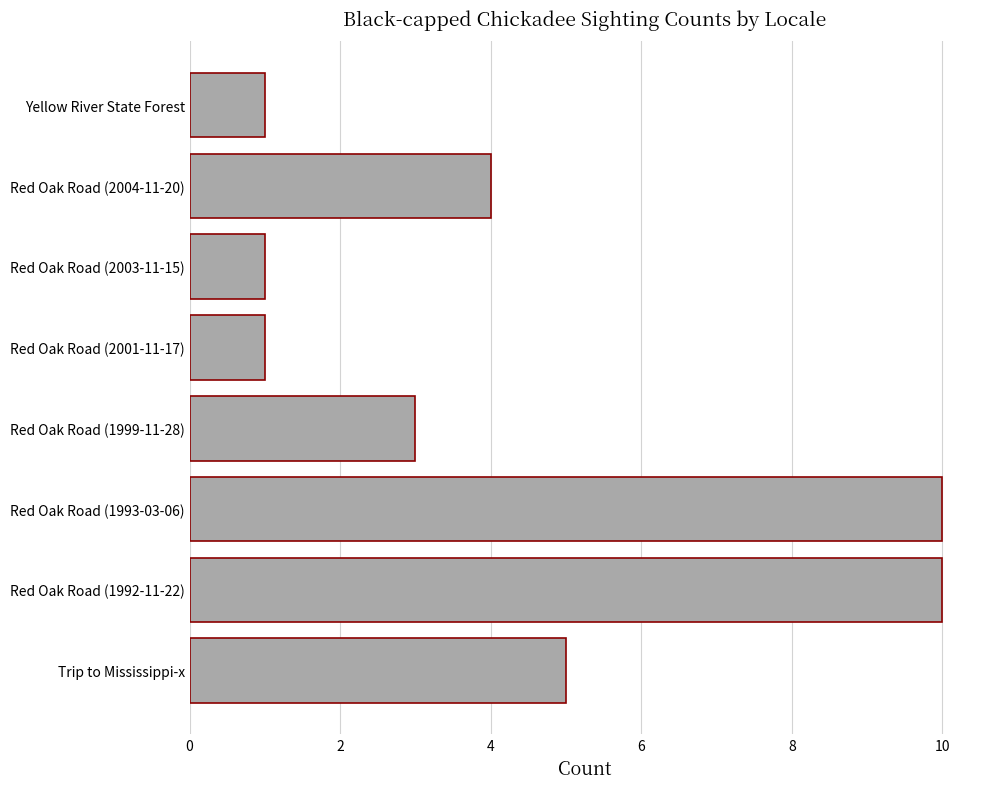

What is the greatest value displayed?

10